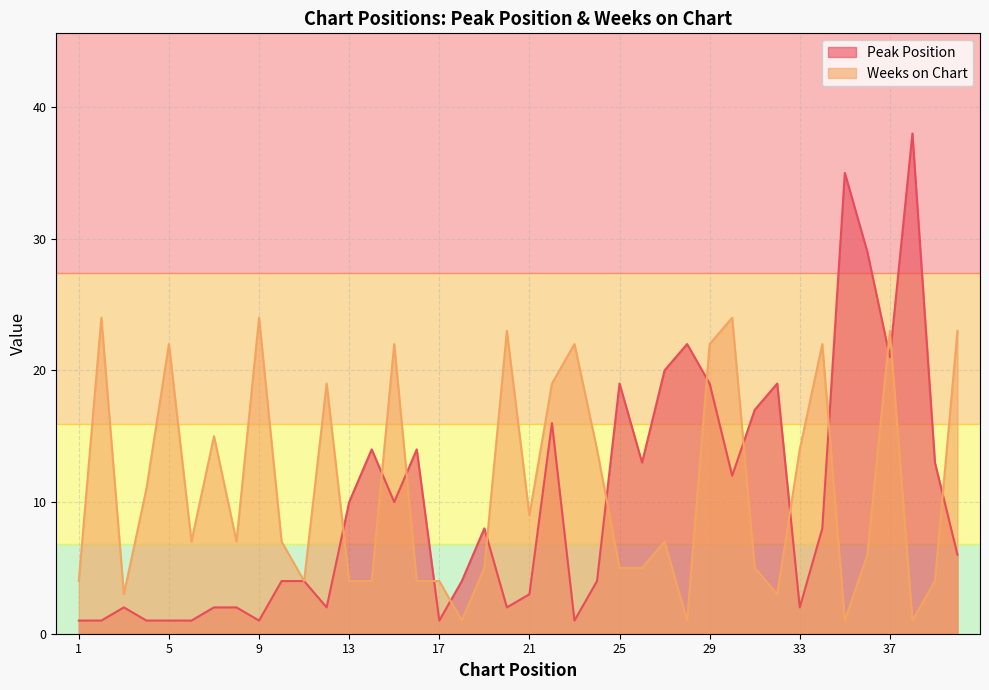

In Peak Position, how many points are lower than both neighbors (excluding endpoints)?

10